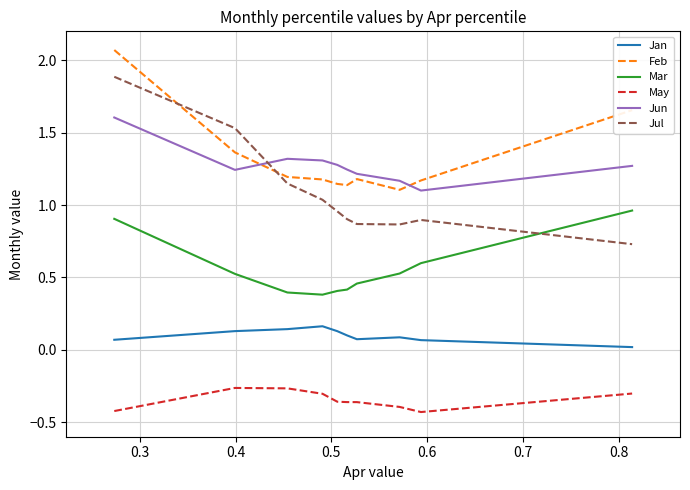

Is this an area chart (filled region under the line)?

No